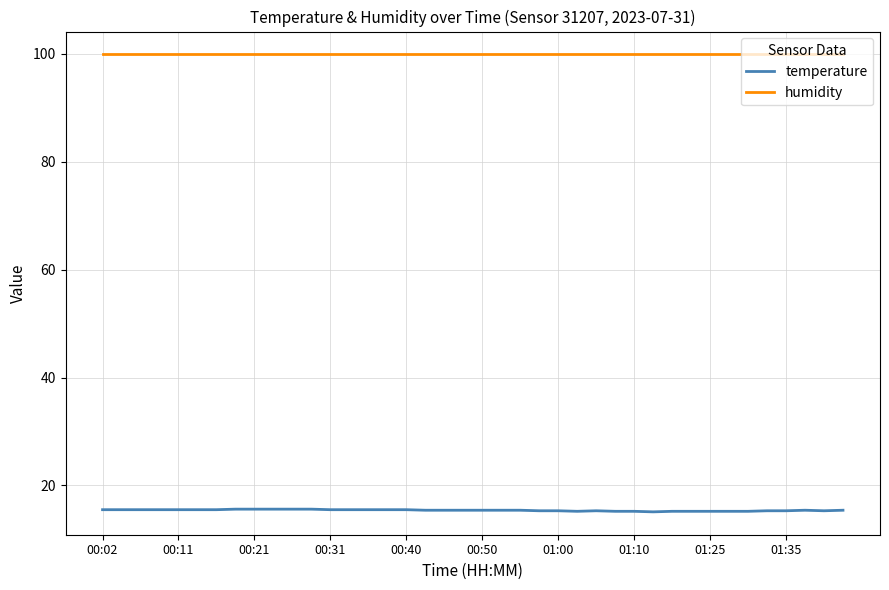

True or false: humidity and temperature cross at least once.

False